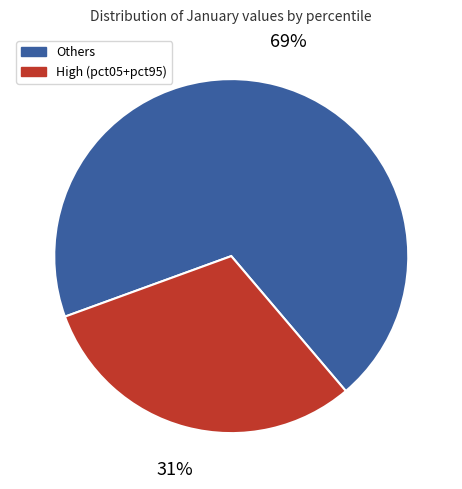

To the nearest percent, what percentage of the pie is High (pct05+pct95)?

31%